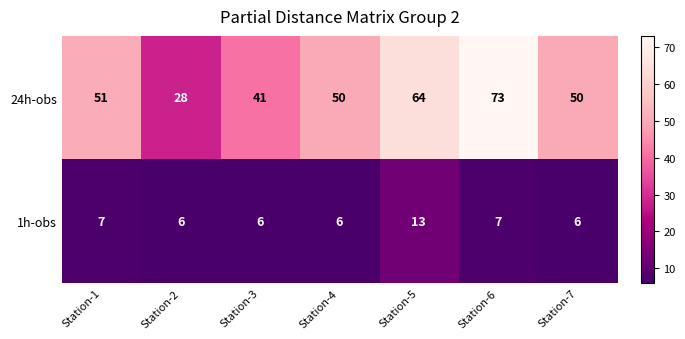

What is the difference between the maximum and second lowest values in the 1h-obs series?

7